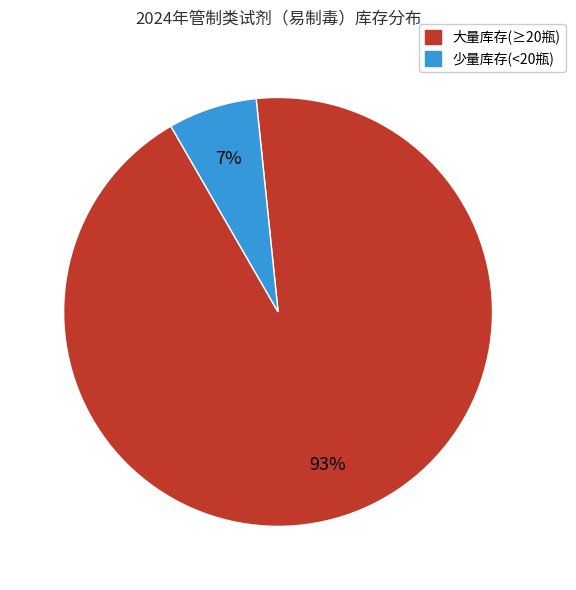

To the nearest percent, what is the average slice percentage?

50%